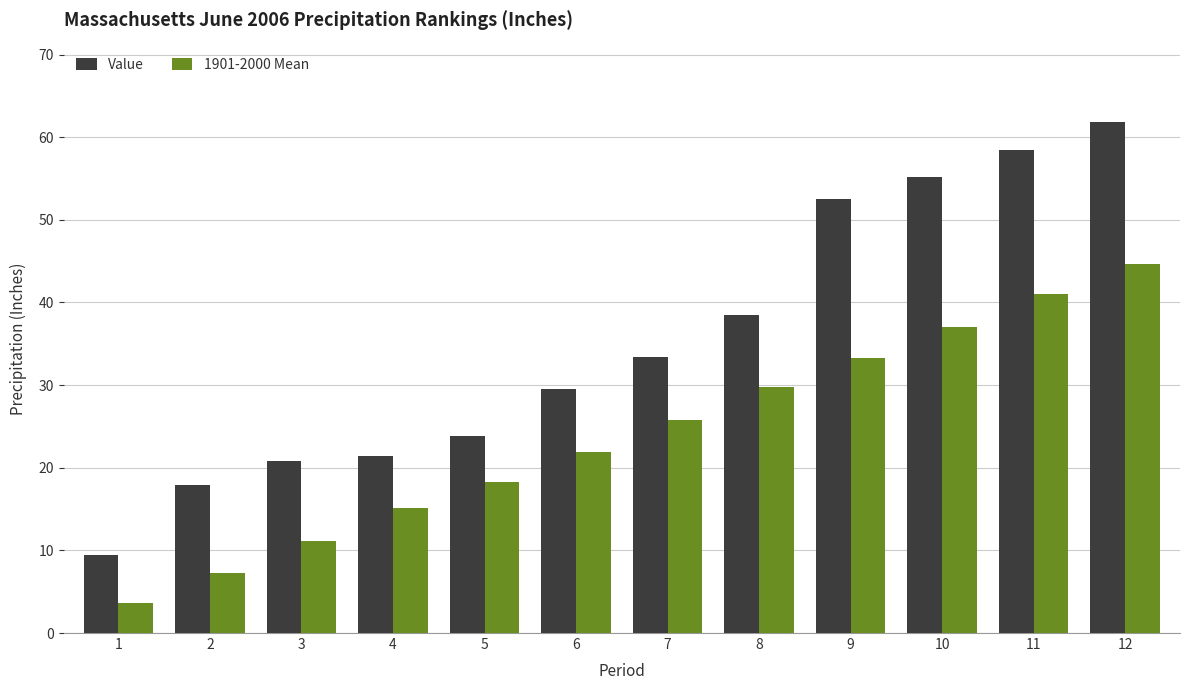

How many bars are there in each group?

2